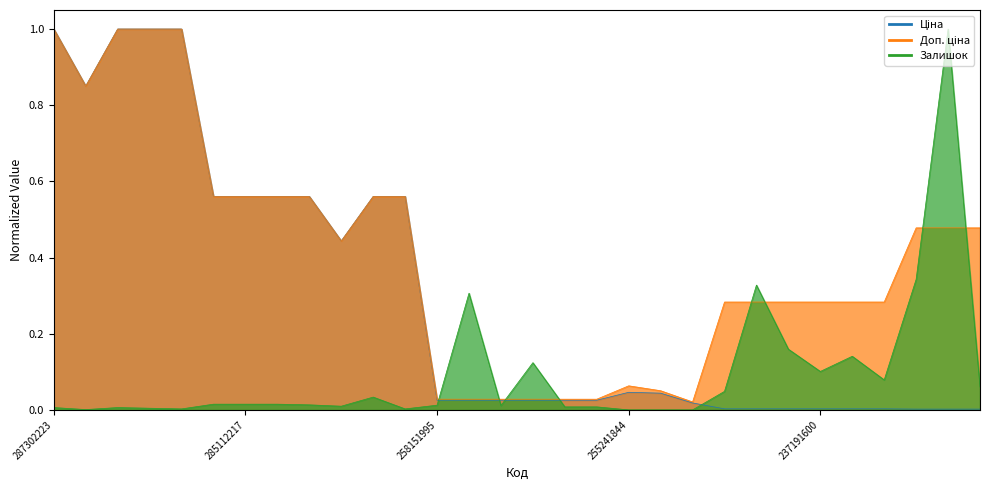

At 232791641, list the series in order from largest to smallest.

Доп. ціна, Залишок, Ціна